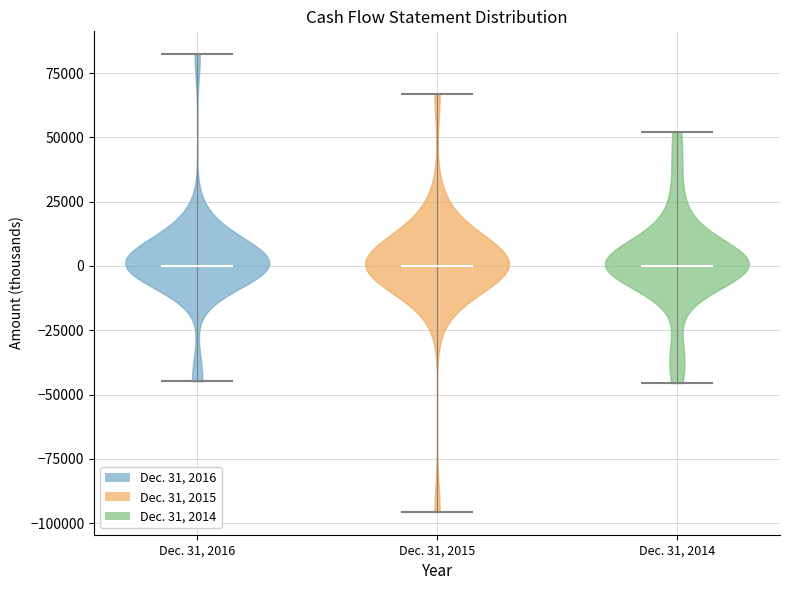

What is the highest point the violin for Dec. 31, 2015 reaches on the y-axis? The values are not printed on the chart, so give them approximately, as read against the axis.

65000